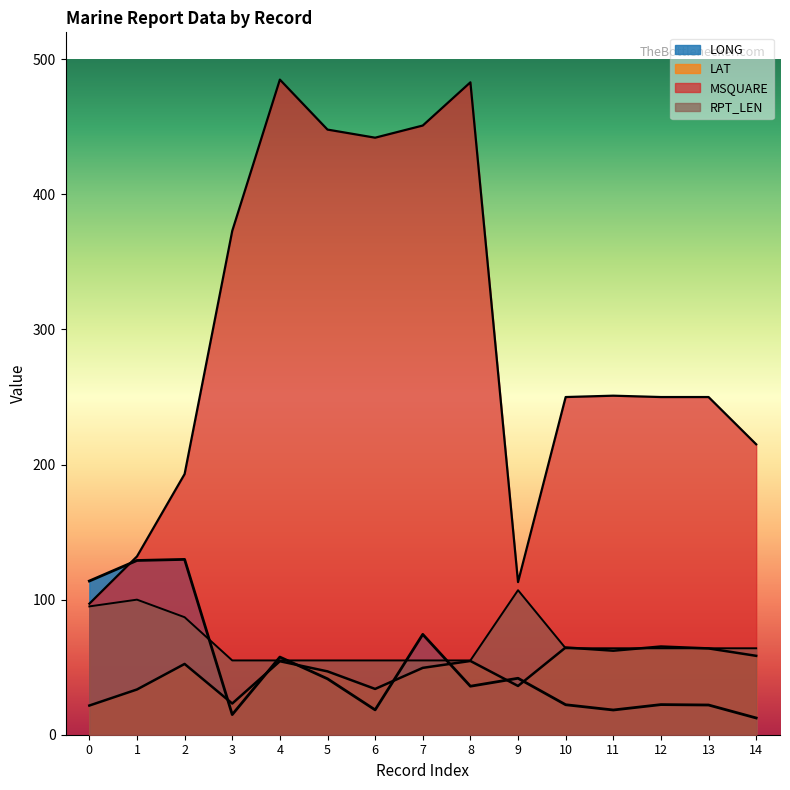

Reading left to right, transcribe all the data shown in this chart.

LONG: 113.8	129.0	129.8	14.9	57.5	41.4	18.4	74.3	35.9	41.8	22.2	18.3	22.3	22.0	12.4
LAT: 21.6	33.5	52.4	23.1	54.4	46.9	33.9	49.5	54.6	36.1	64.6	62.2	65.3	63.9	58.4
MSQUARE: 97.0	132.0	193.0	373.0	485.0	448.0	442.0	451.0	483.0	113.0	250.0	251.0	250.0	250.0	215.0
RPT_LEN: 95.0	100.0	87.0	55.0	55.0	55.0	55.0	55.0	55.0	107.0	64.0	64.0	64.0	64.0	64.0